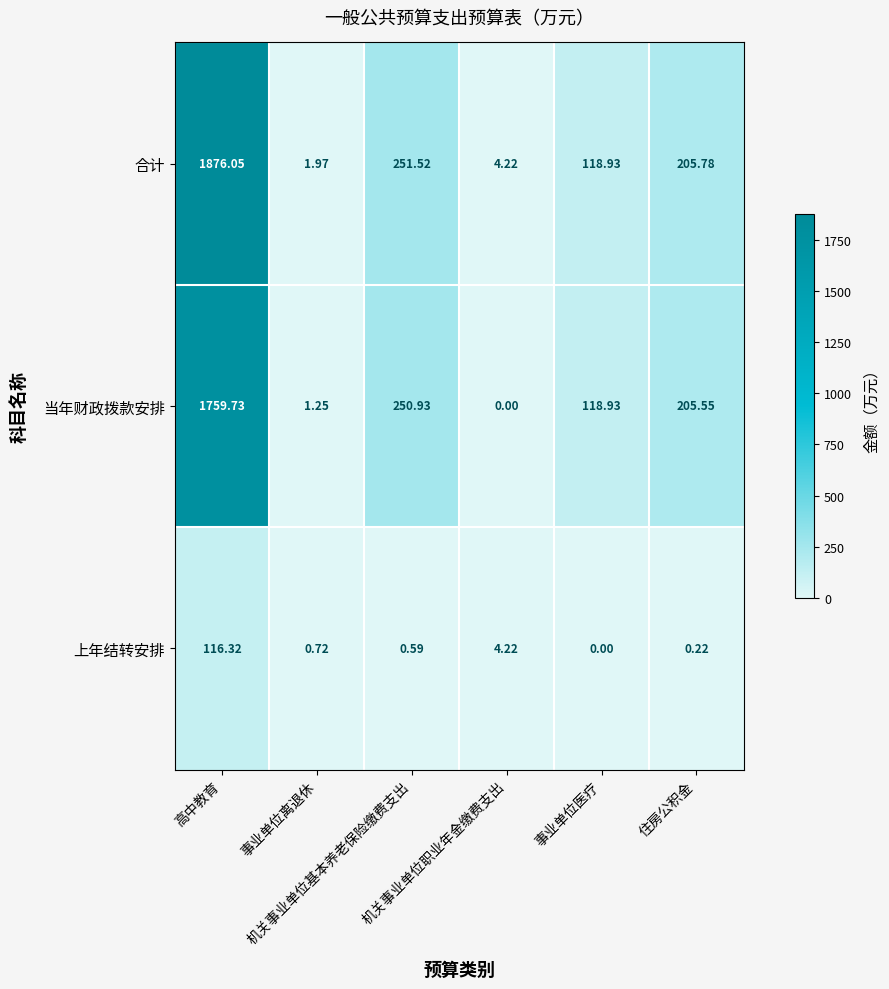

Which series has the largest range (max minus min)?

合计